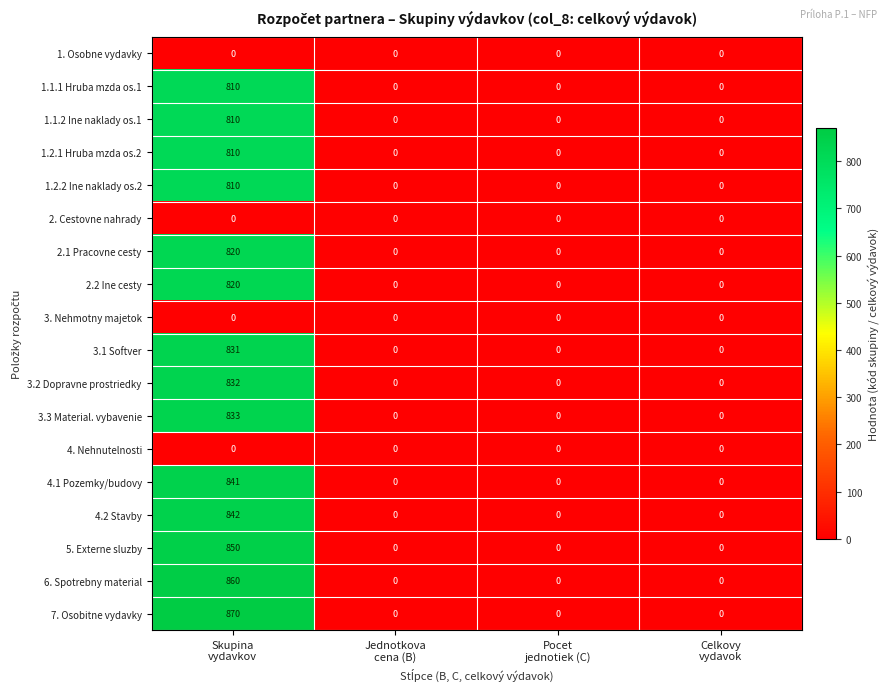

Which series has the widest spread of values?

7. Osobitne vydavky